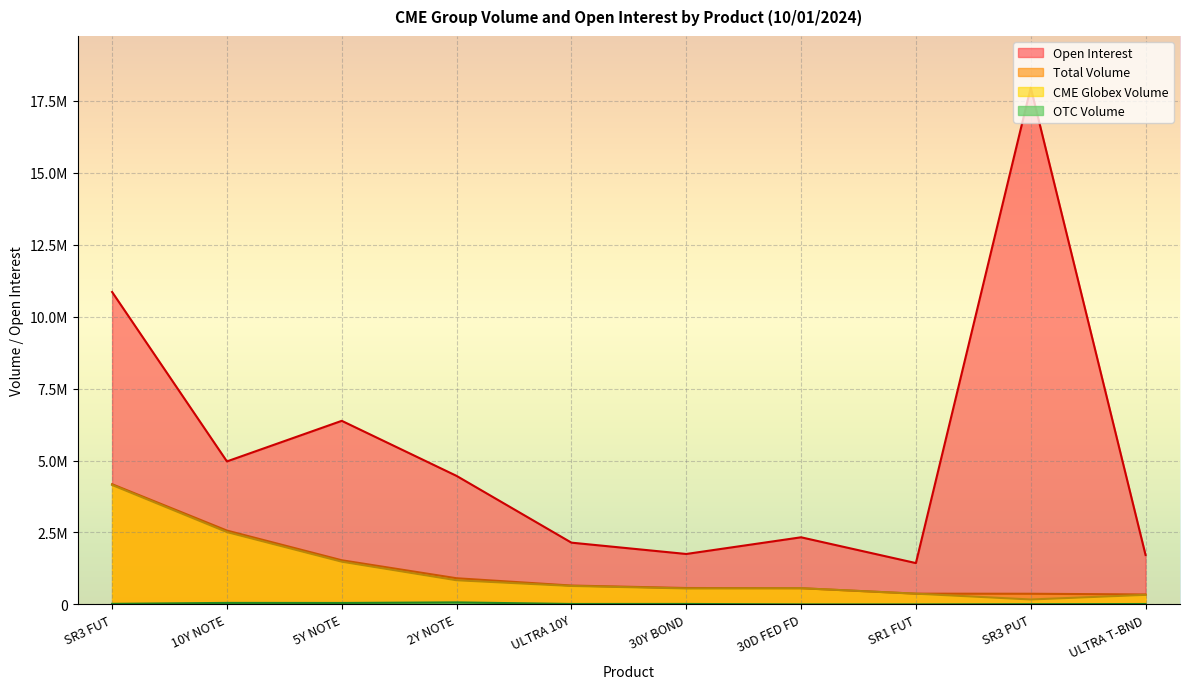

What is the difference between the OTC Volume values at ULTRA T-BND and SR3 PUT?

6625